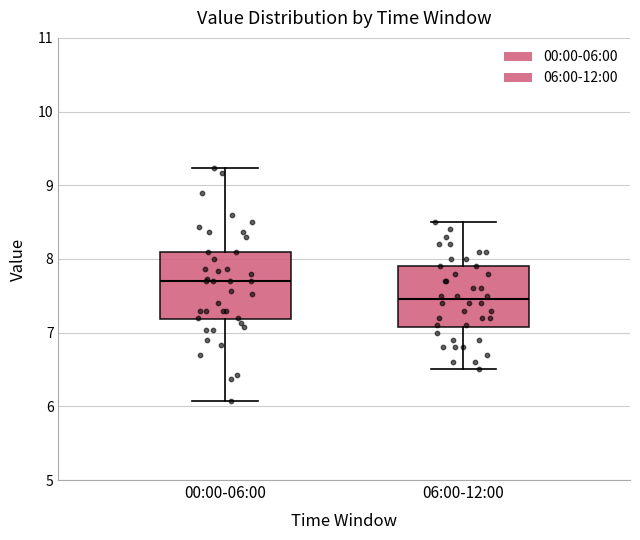

Reading left to right, read every box against the y-axis: the position of its median line, the range the box covers, and the ends of its whiskers. The values are not printed on the chart, so give them approximately, as read against the axis.

00:00-06:00: median 7.7, box 7.2 to 8.1, whiskers 6.1 to 9.2
06:00-12:00: median 7.5, box 7.1 to 7.9, whiskers 6.5 to 8.5